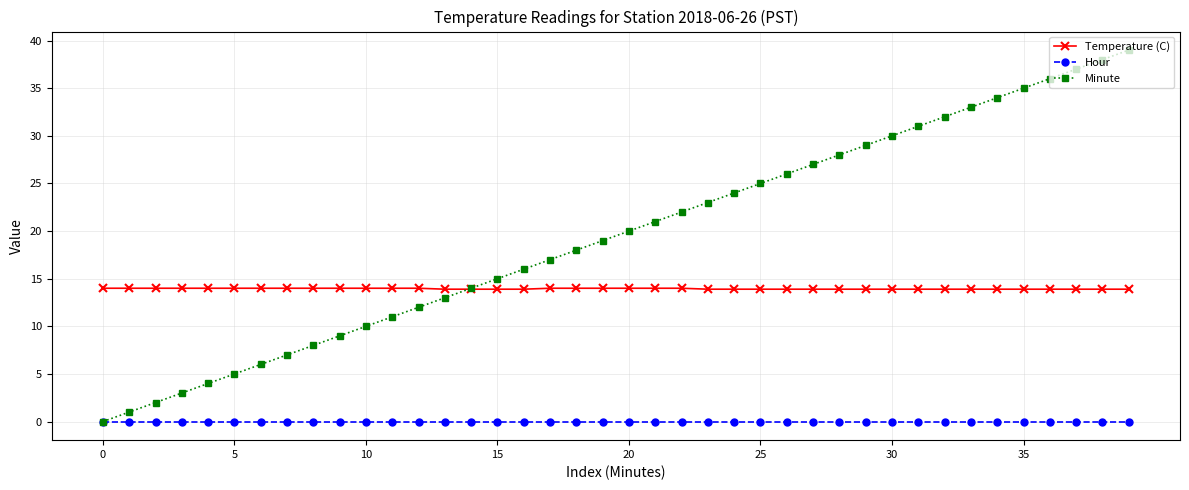

Rank the series by their maximum value, from lowest to highest.

Hour, Temperature (C), Minute